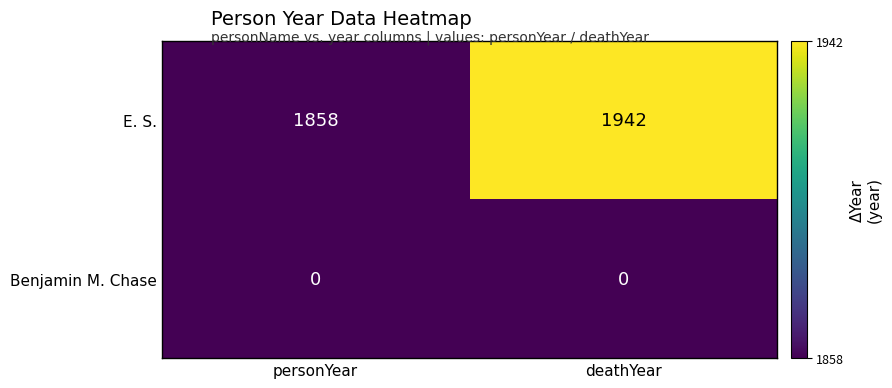

What is the total value across all series at personYear?

1858